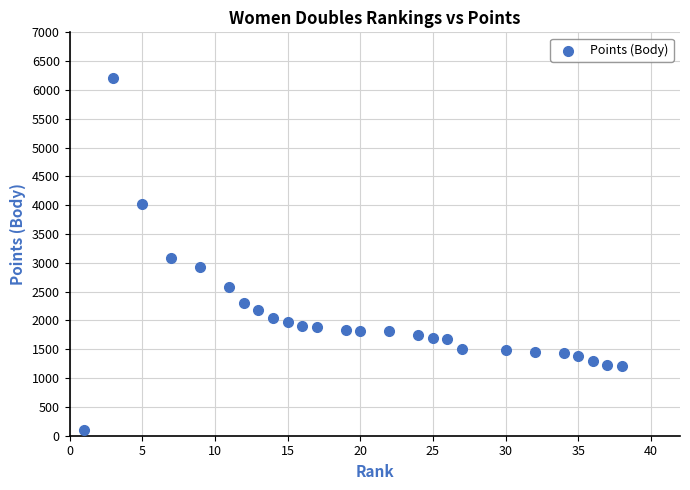

What is the range of X values (max minus min)?

37